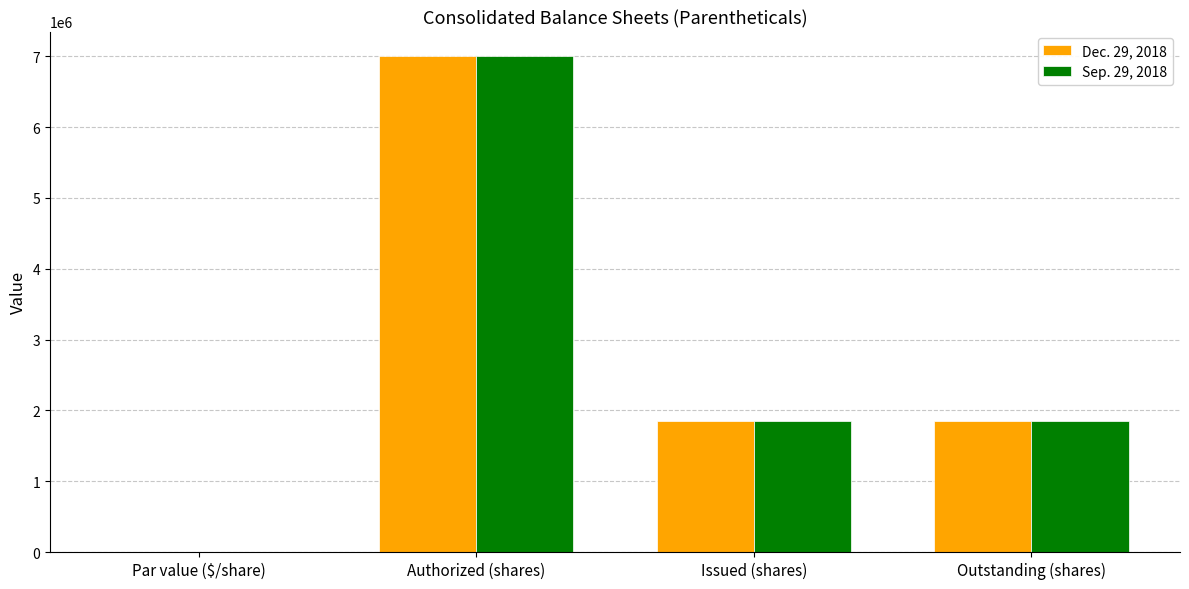

At which category is the sum across all series the highest?

Authorized (shares)